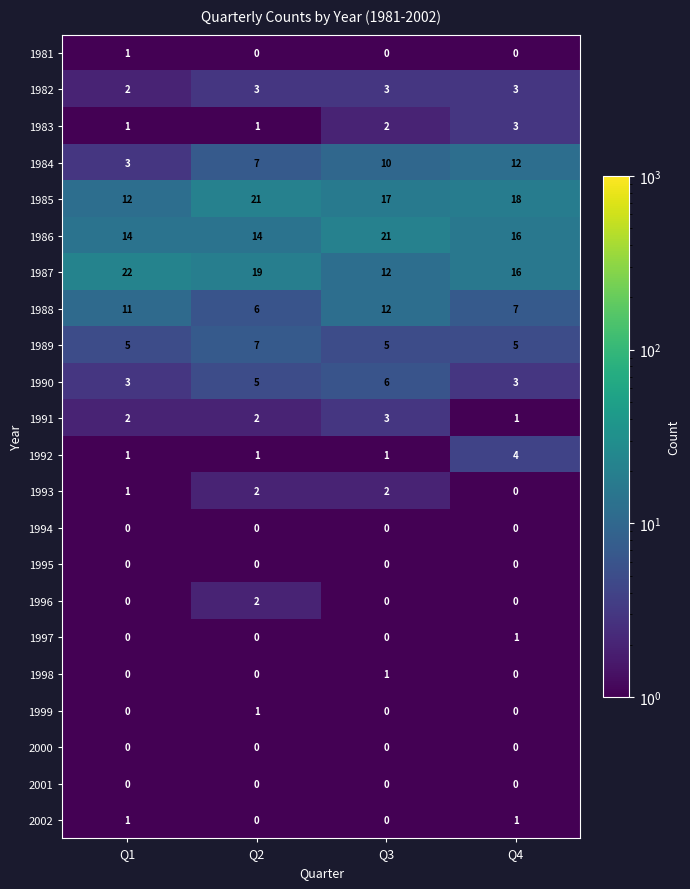

Which category has the highest value in the 1996 series?

Q2